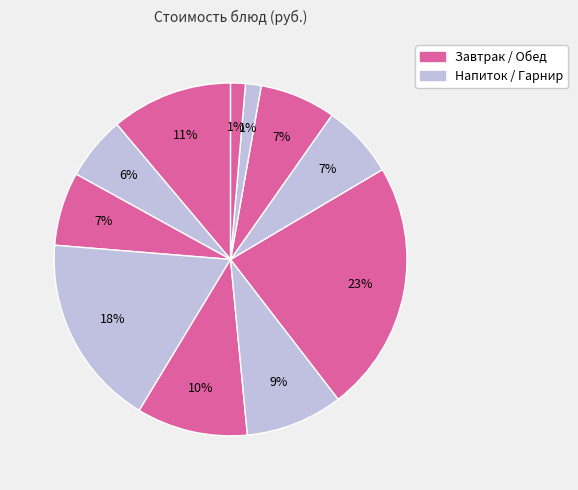

How many slices are in this pie chart?

11